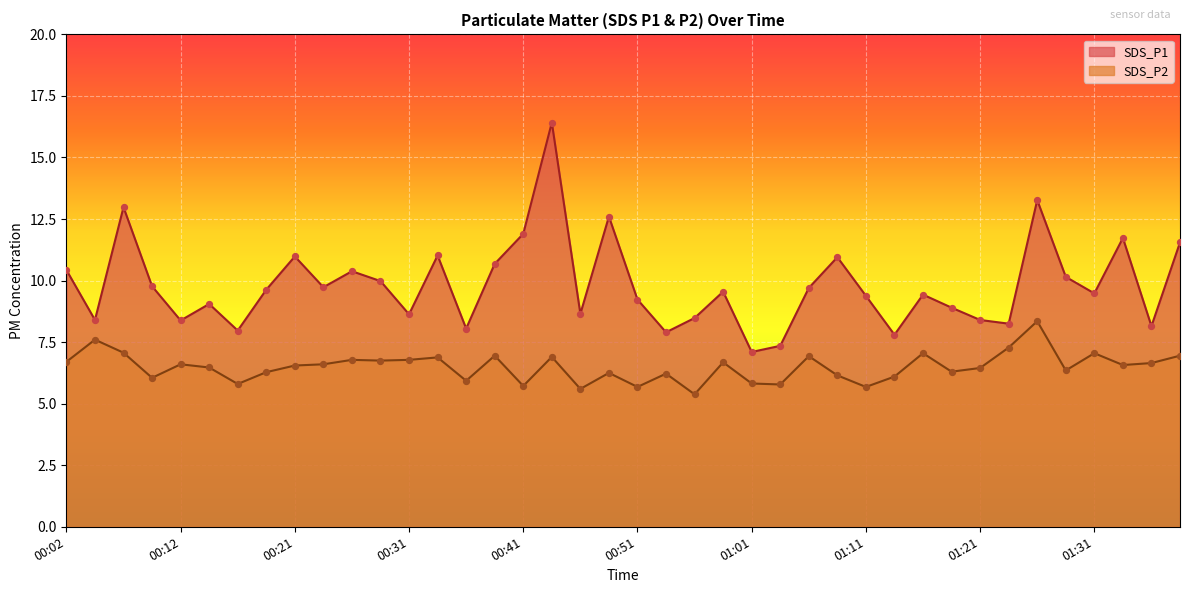

At how many categories does at least one series exceed 10?

14